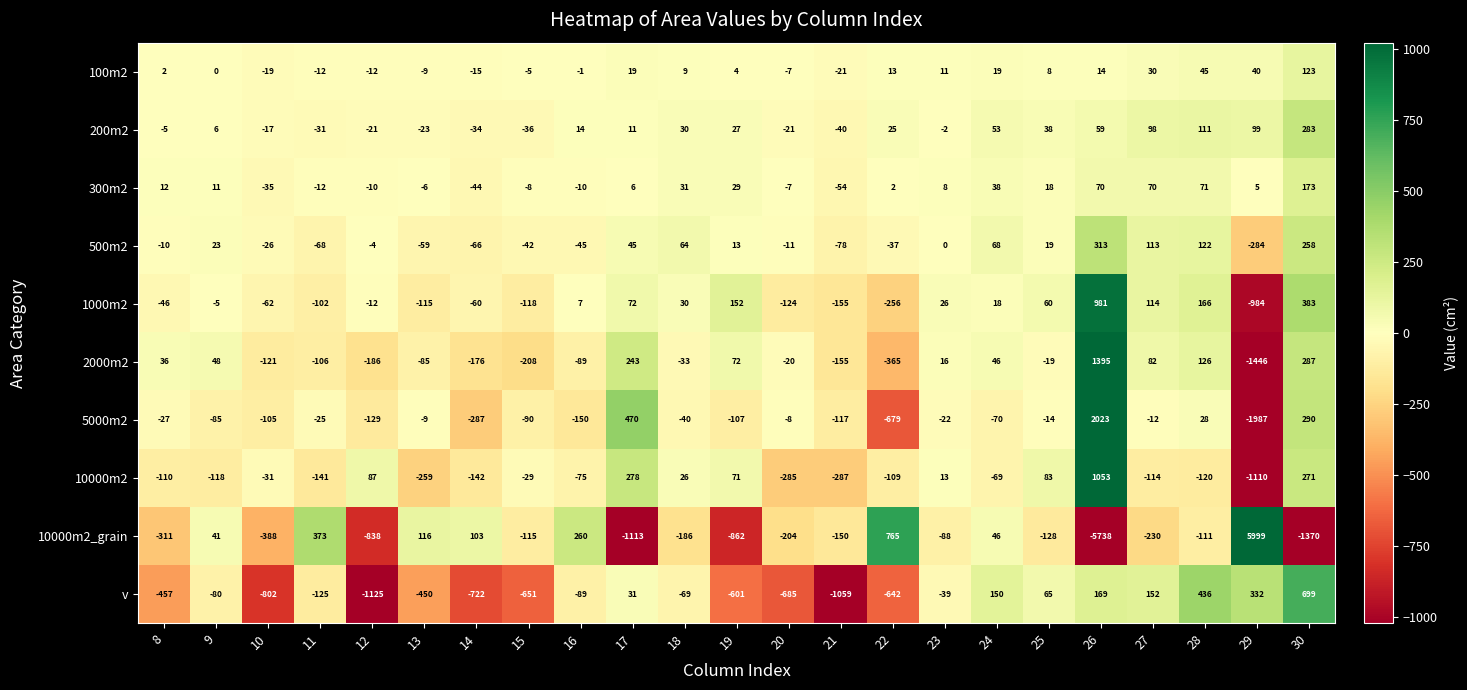

Between 22 and 29, which series saw the biggest shift?

10000m2_grain